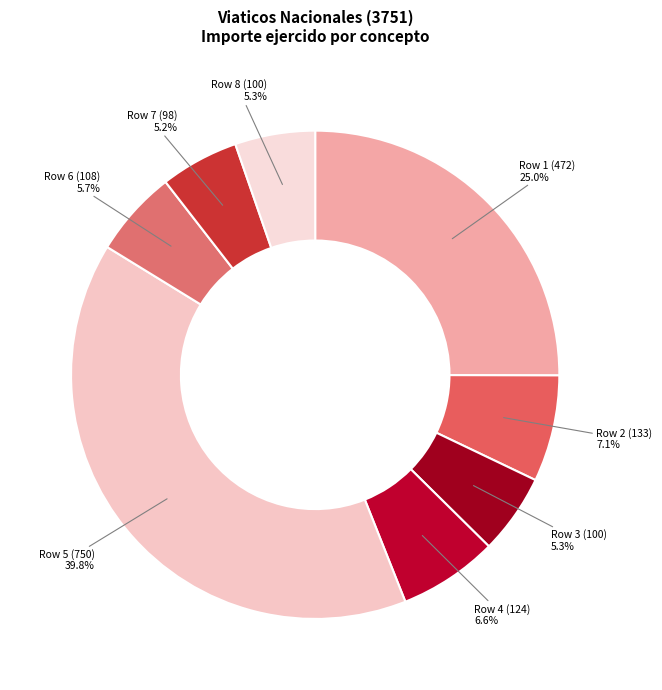

Is it true that Row 2 (133) is 21% of the pie?

False